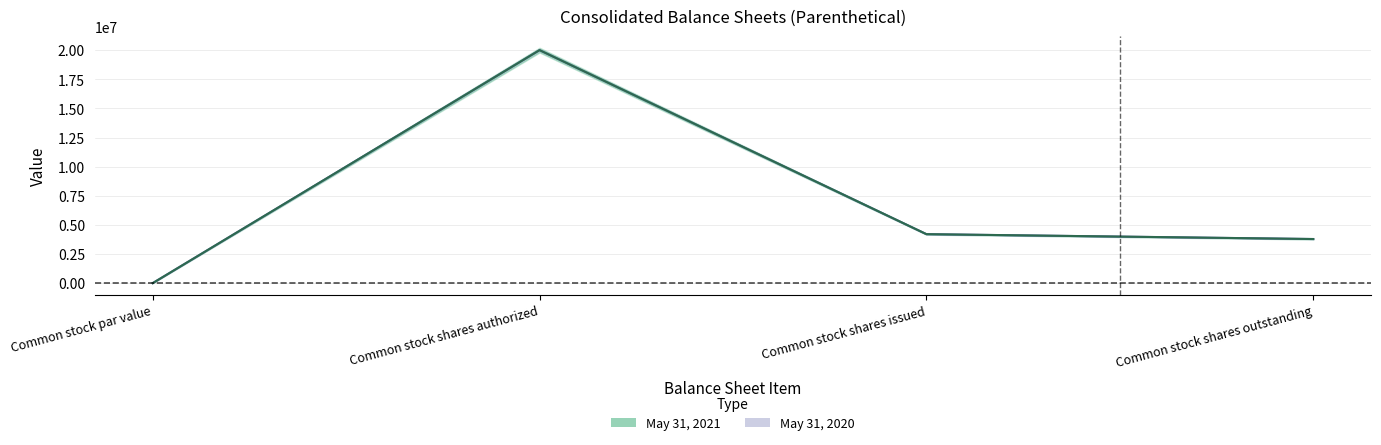

Which has a higher value, Common stock shares outstanding or Common stock shares issued?

Common stock shares issued